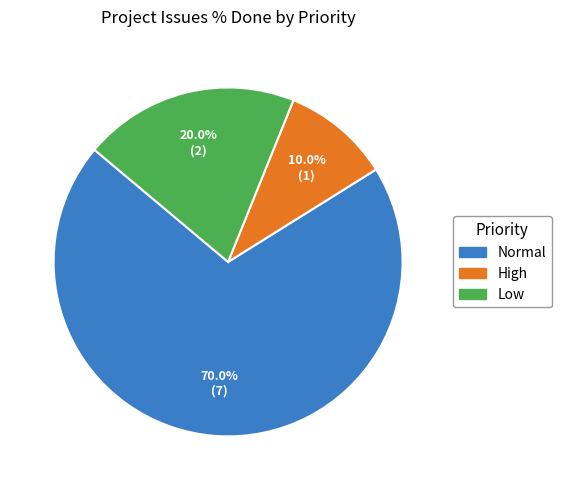

How many segments does this pie chart have?

3